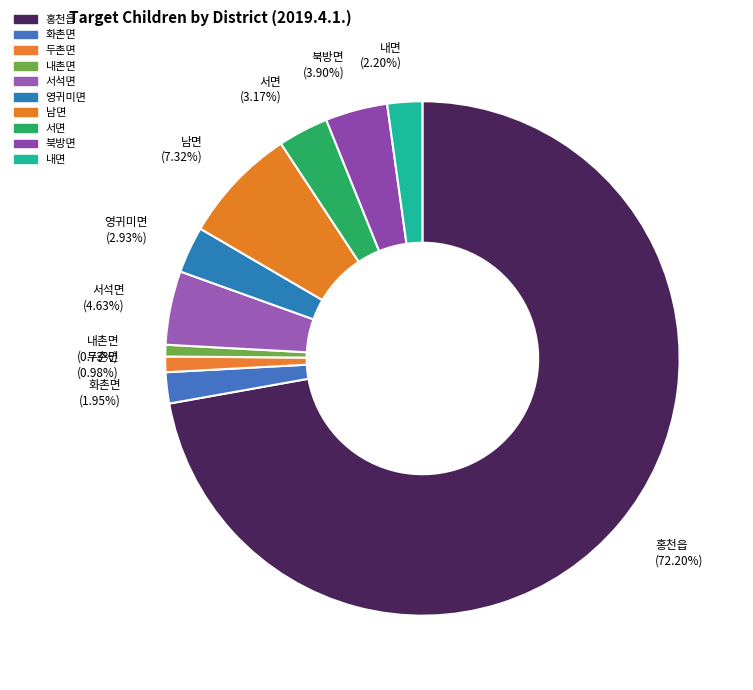

How many slices are in this pie chart?

10